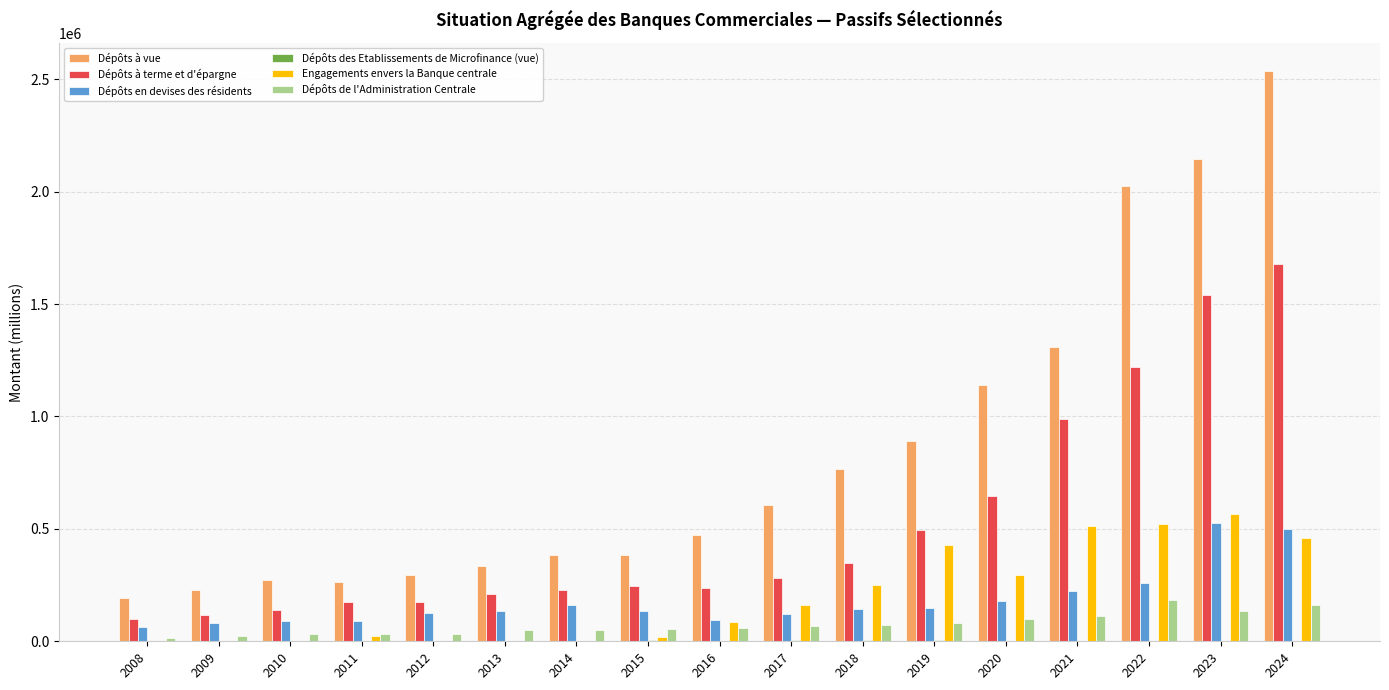

What is the sum of all Dépôts de l'Administration Centrale values?

1260763.5